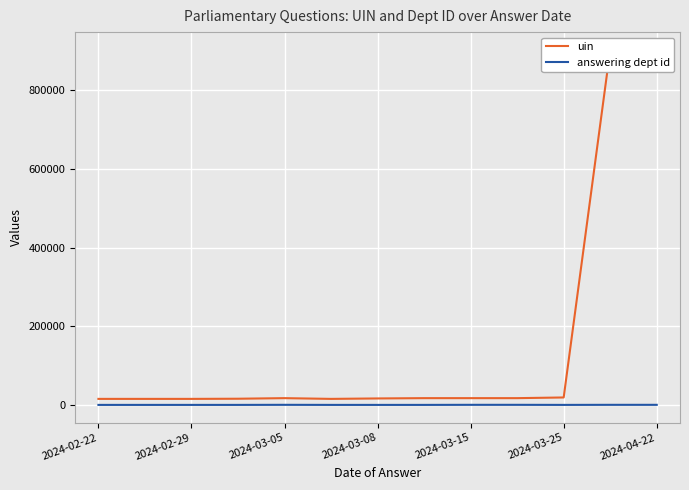

Which series has the largest range (max minus min)?

uin